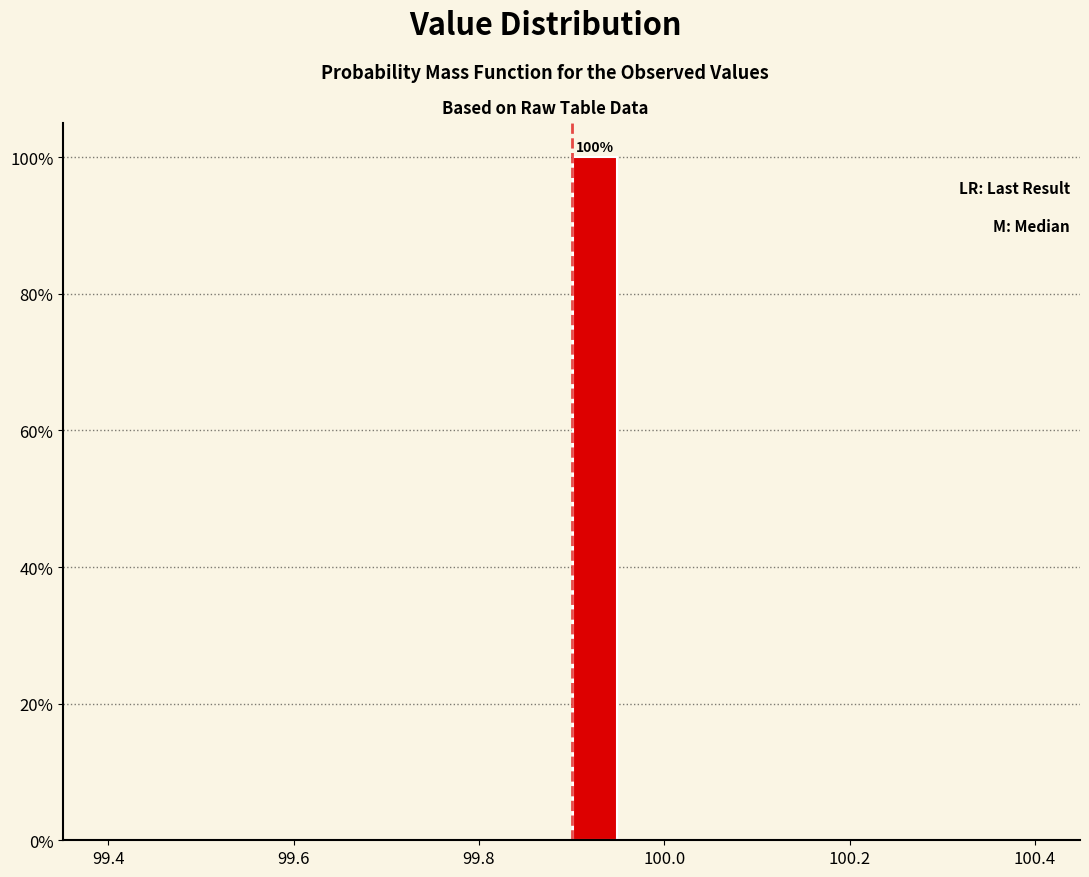

Read against the x-axis, roughly where is the centre of the tallest bar?

99.92